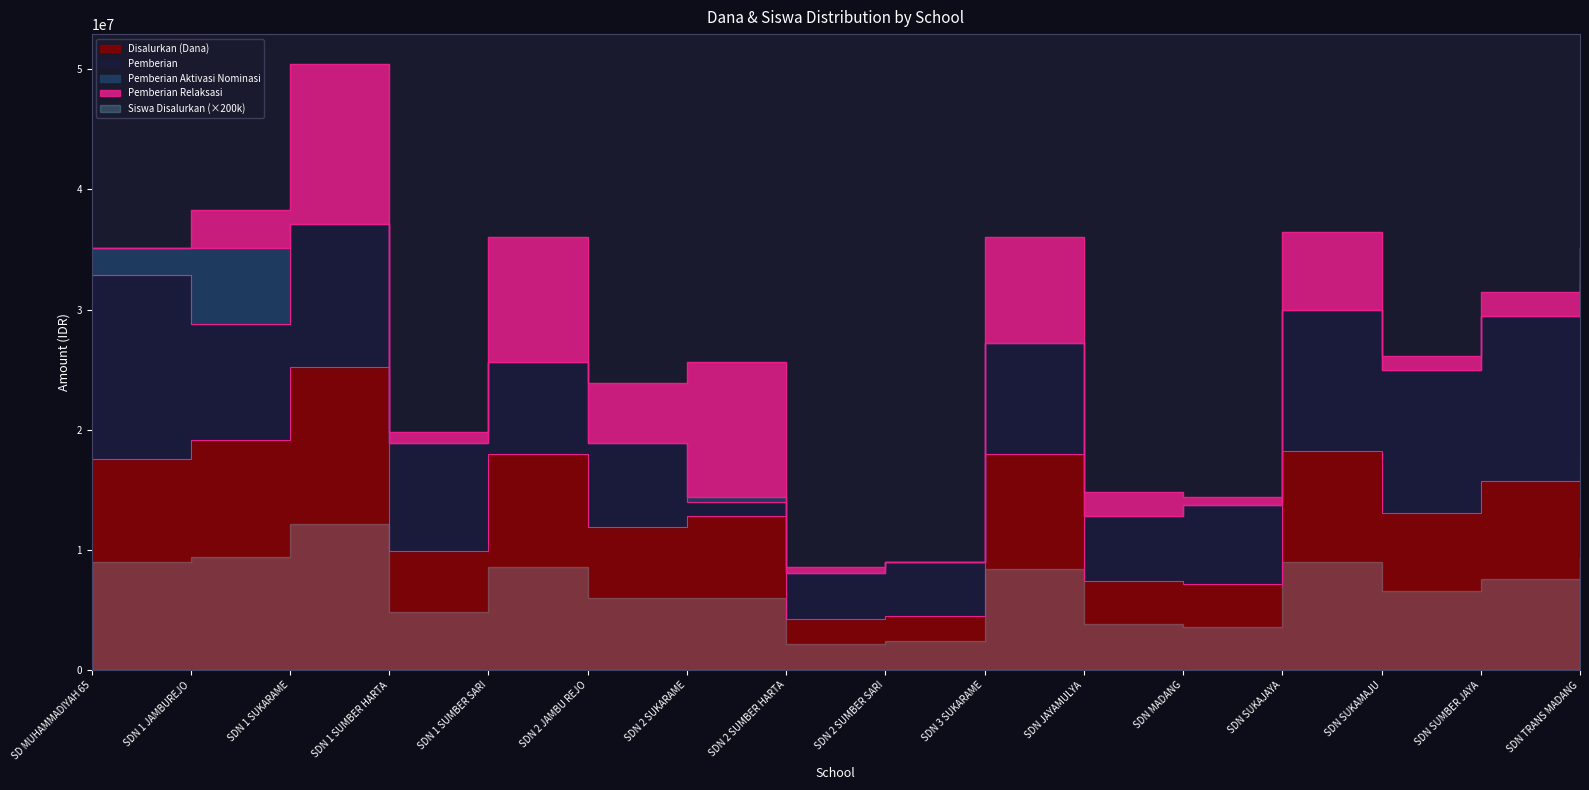

What is the label of the 7th point from the right?

SDN 3 SUKARAME